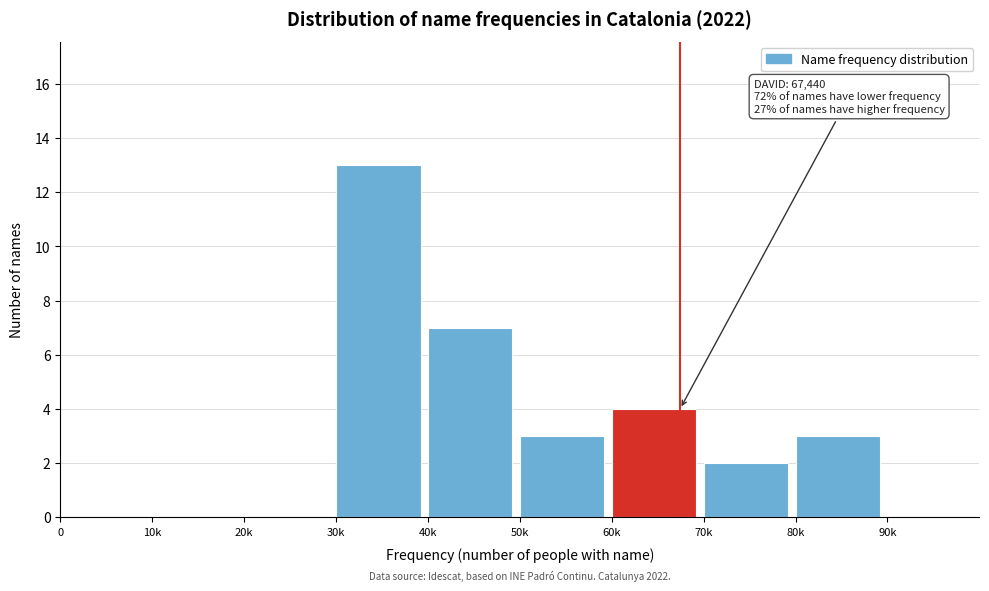

Reading left to right, extract all data points from this chart.

0=0	10k=0	20k=0	30k=13	40k=7	50k=3	60k=4	70k=2	80k=3